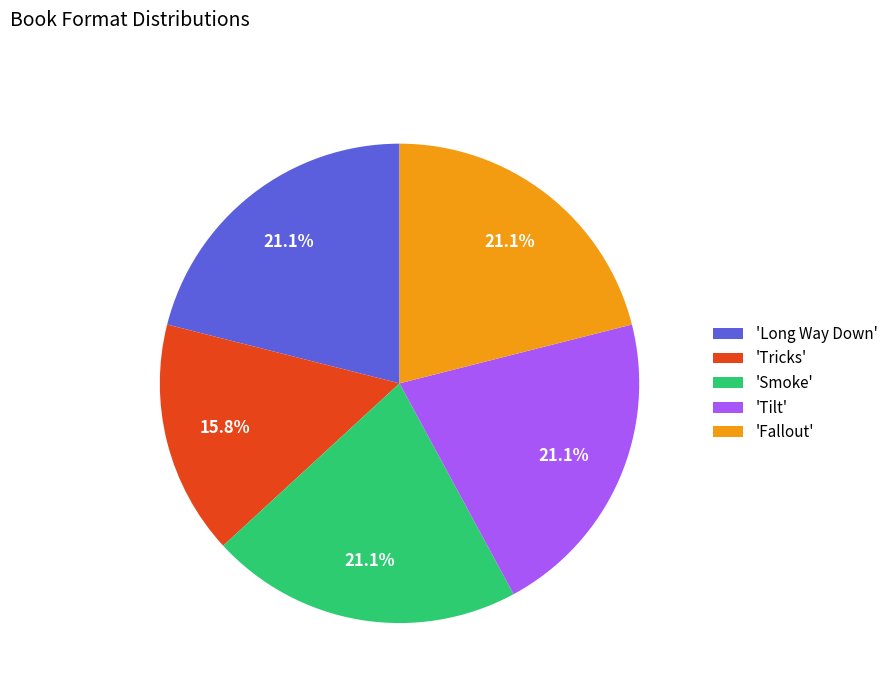

What percentage do 'Tricks' and 'Long Way Down' together represent?

36.8%